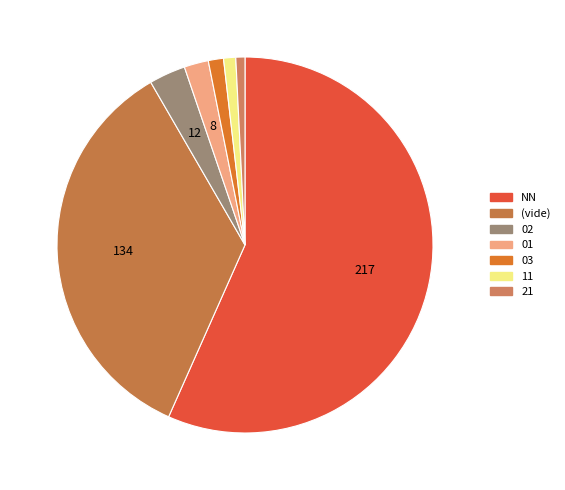

What is the majority slice?

NN